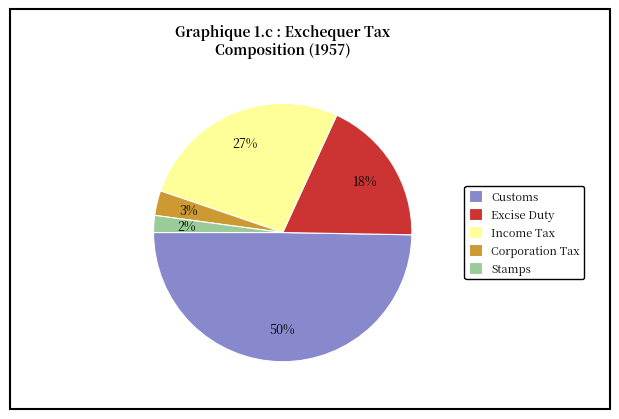

To the nearest percent, what percentage of the pie is Customs?

50%